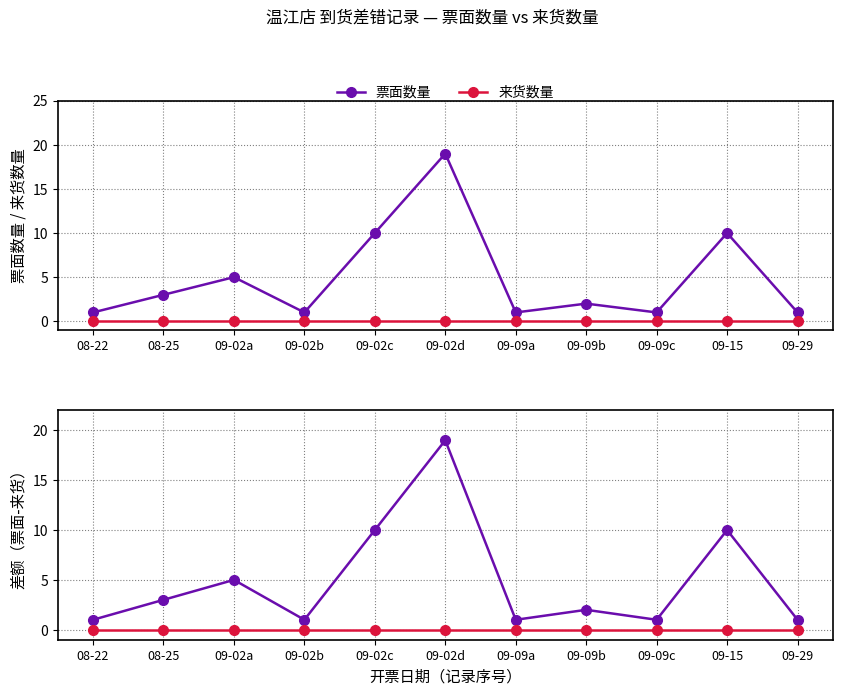

Which category has the lowest value in the 来货数量 series?

08-22